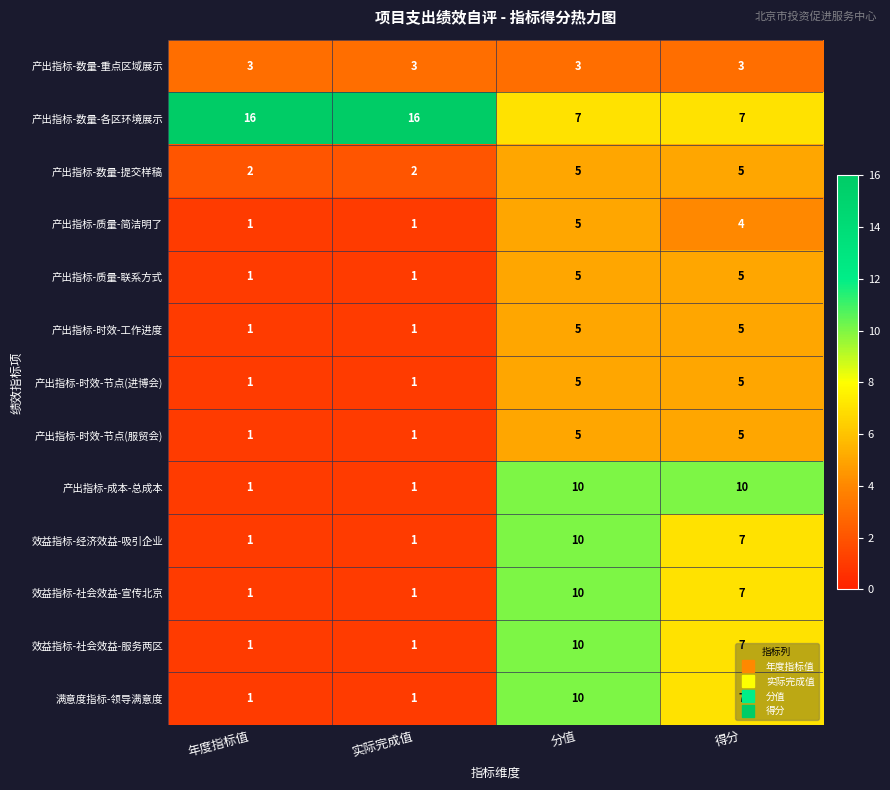

What is the difference between the maximum and second lowest values in the 产出指标-时效-节点(服贸会) series?

4